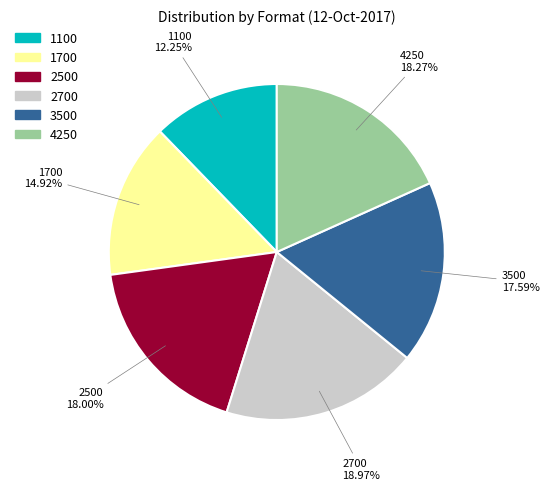

What is the largest slice in the pie chart?

2700